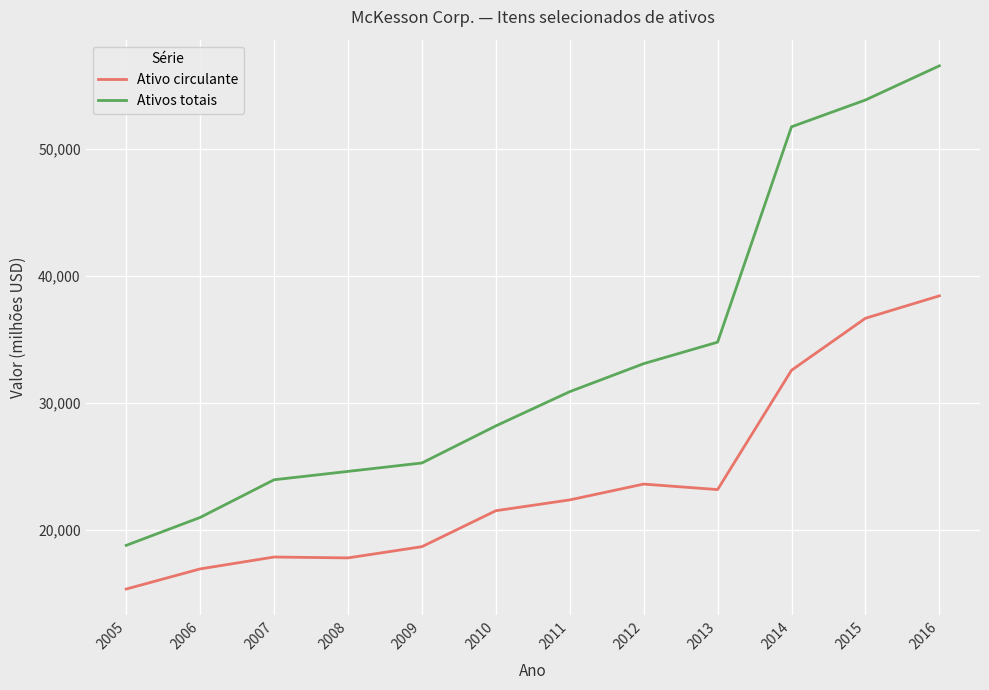

At which category does the chart reach its peak across all series?

2016